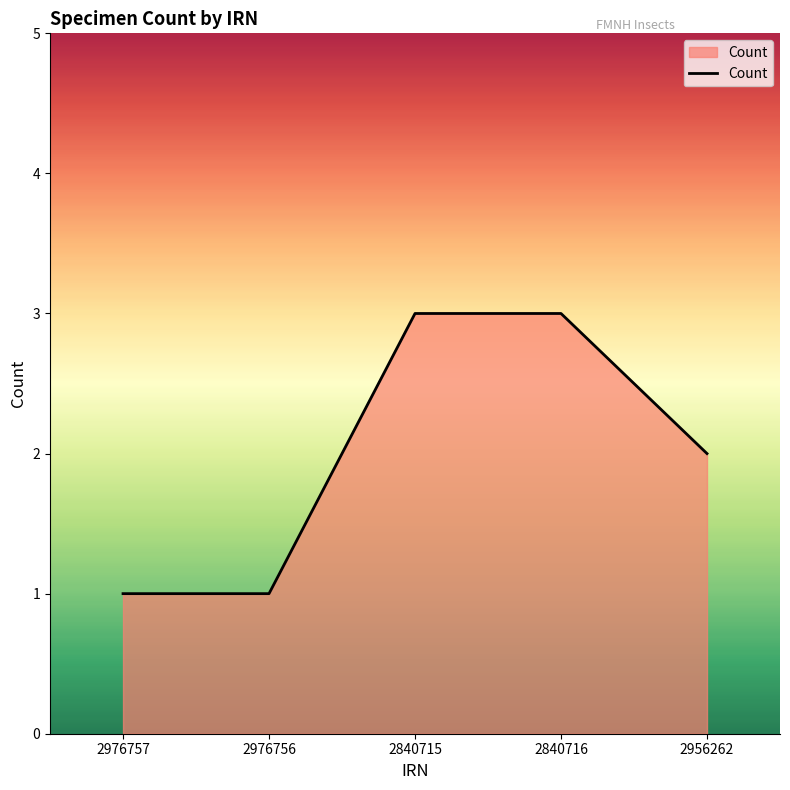

Reading left to right, transcribe all the data shown in this chart.

1	1	3	3	2